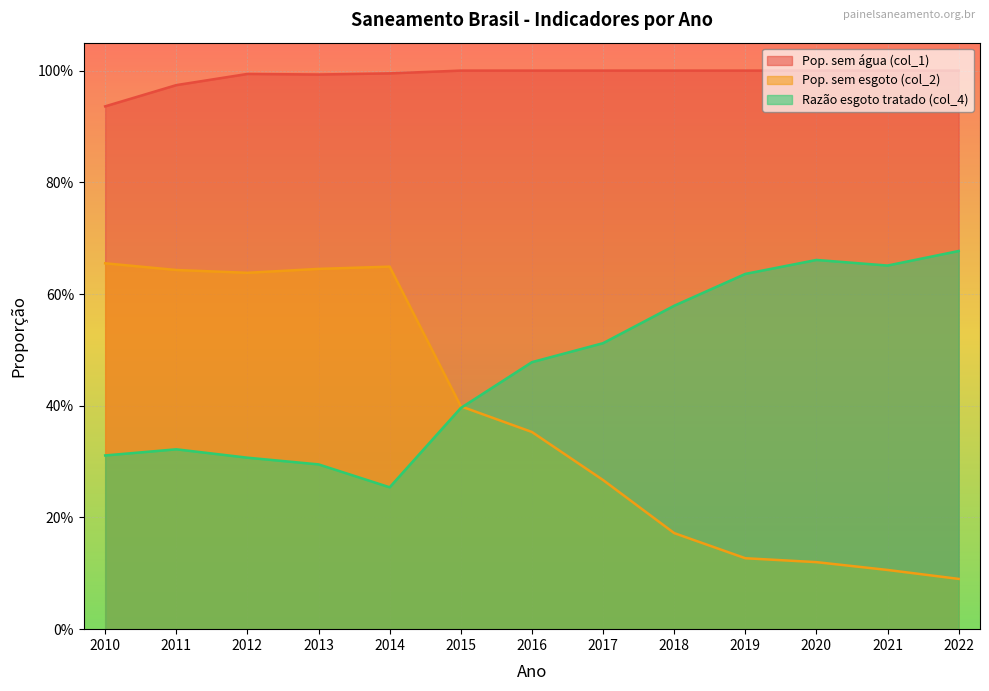

True or false: Razão esgoto tratado (col_4) and Pop. sem esgoto (col_2) cross at least once.

True